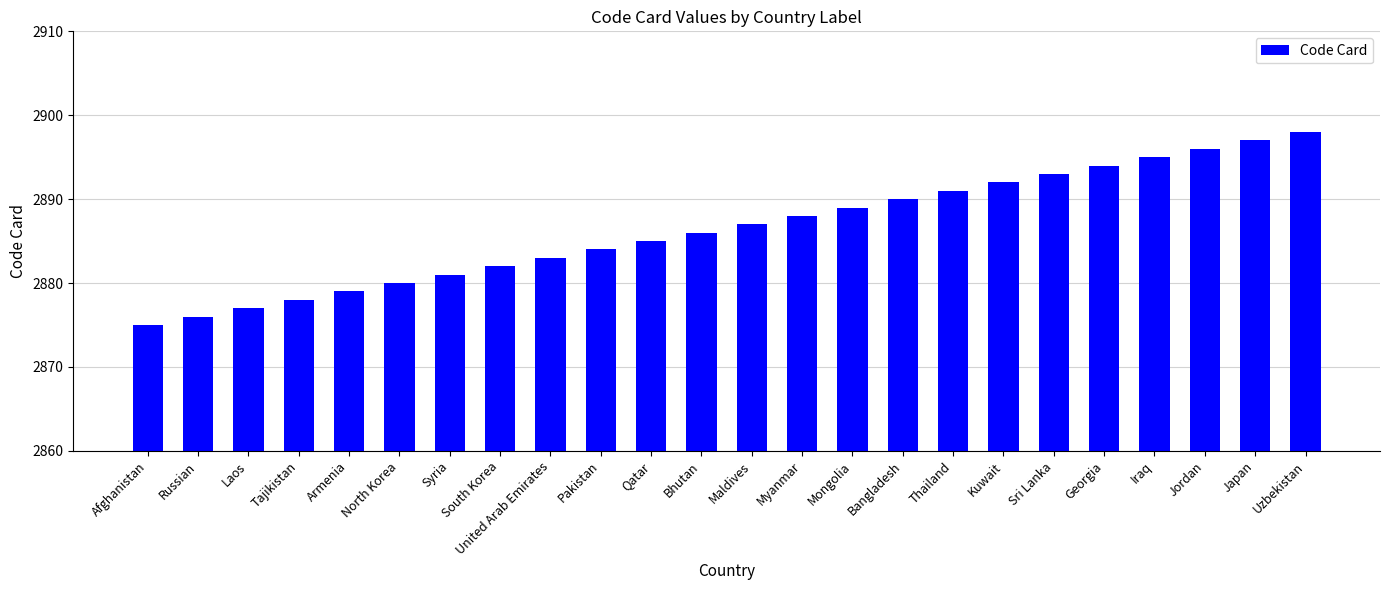

At which label is the value closest to 2886?

Bhutan